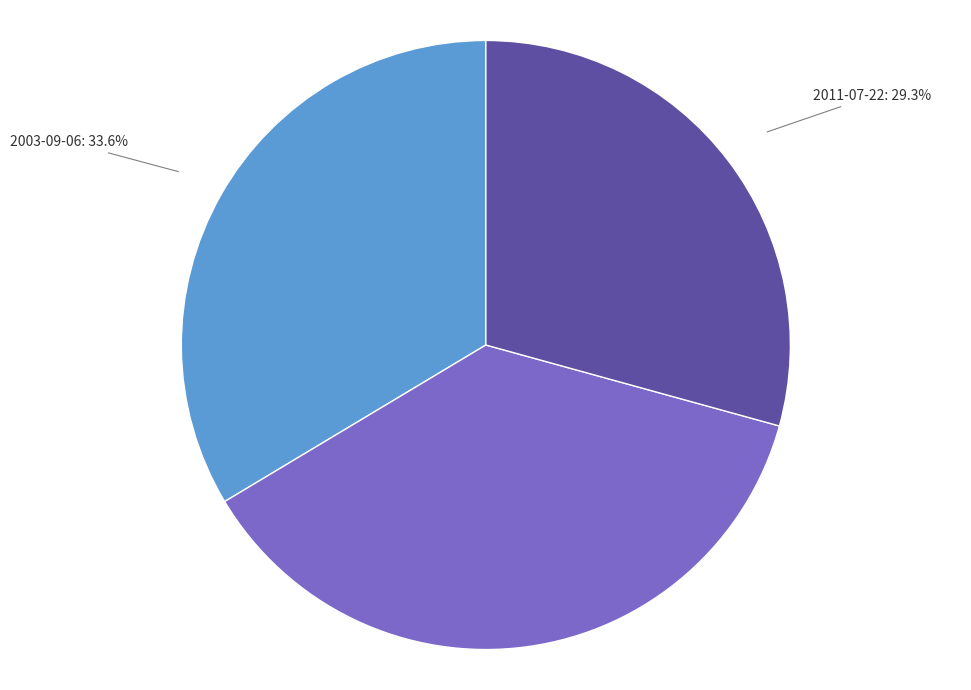

What percentage is the 2011-07-22 slice, to the nearest percent?

29%